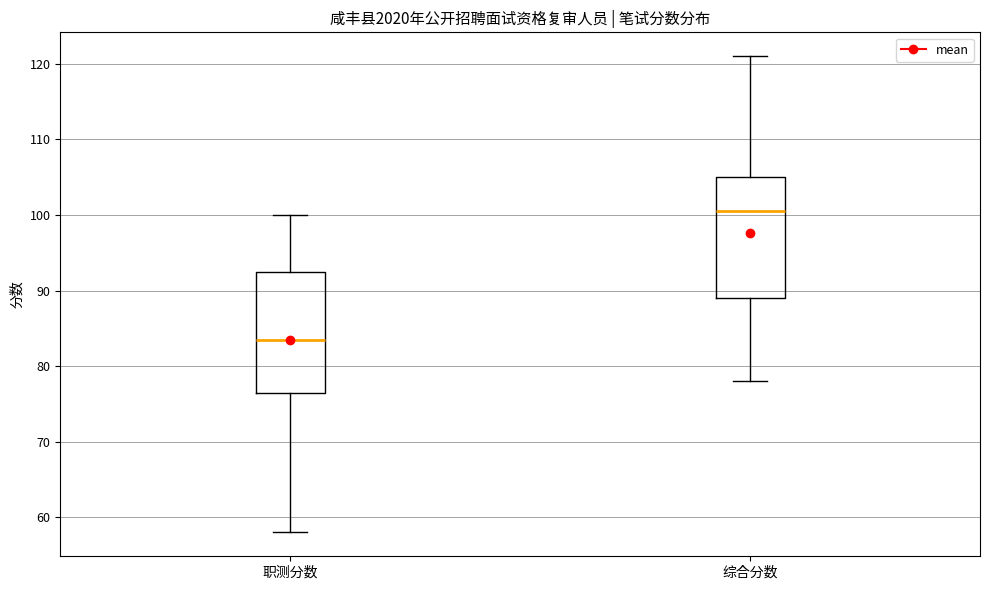

Where does the lower whisker of the box for 综合分数 end on the y-axis? The values are not printed on the chart, so give them approximately, as read against the axis.

78